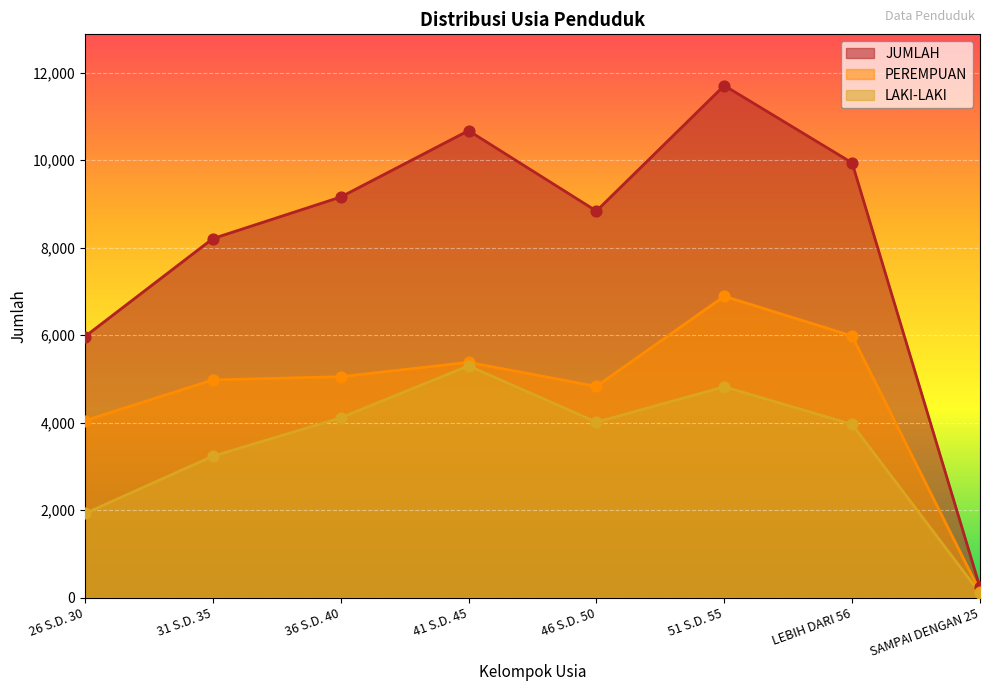

What is the total value across all series at 51 S.D. 55?

23410